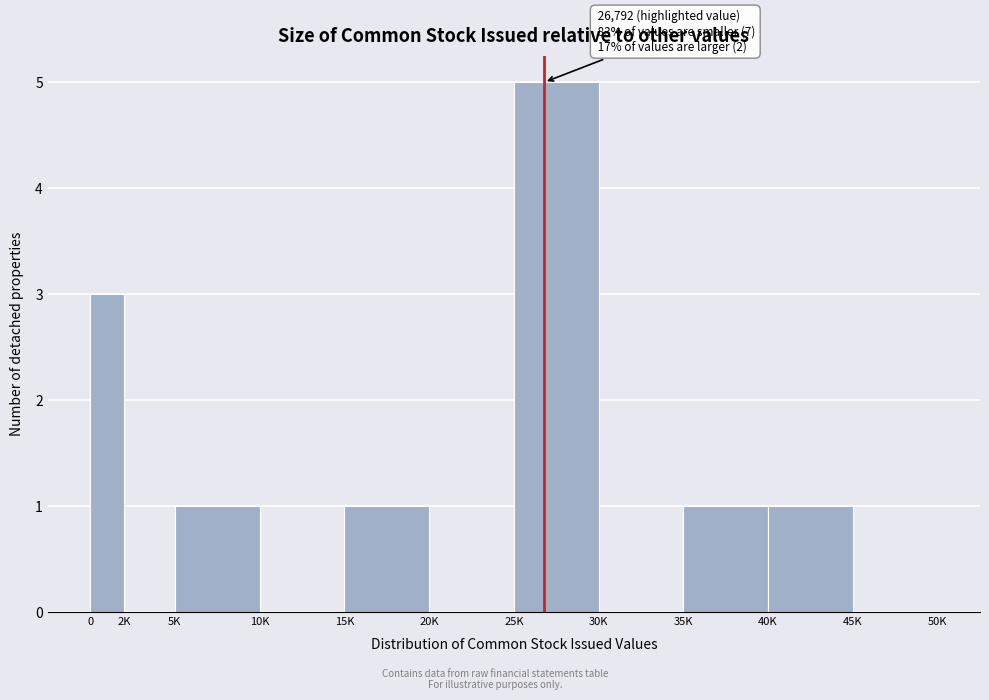

Reading left to right, what are all the values shown in this chart?

0=3	2K=0	5K=1	10K=0	15K=1	20K=0	25K=5	30K=0	35K=1	40K=1	45K=0